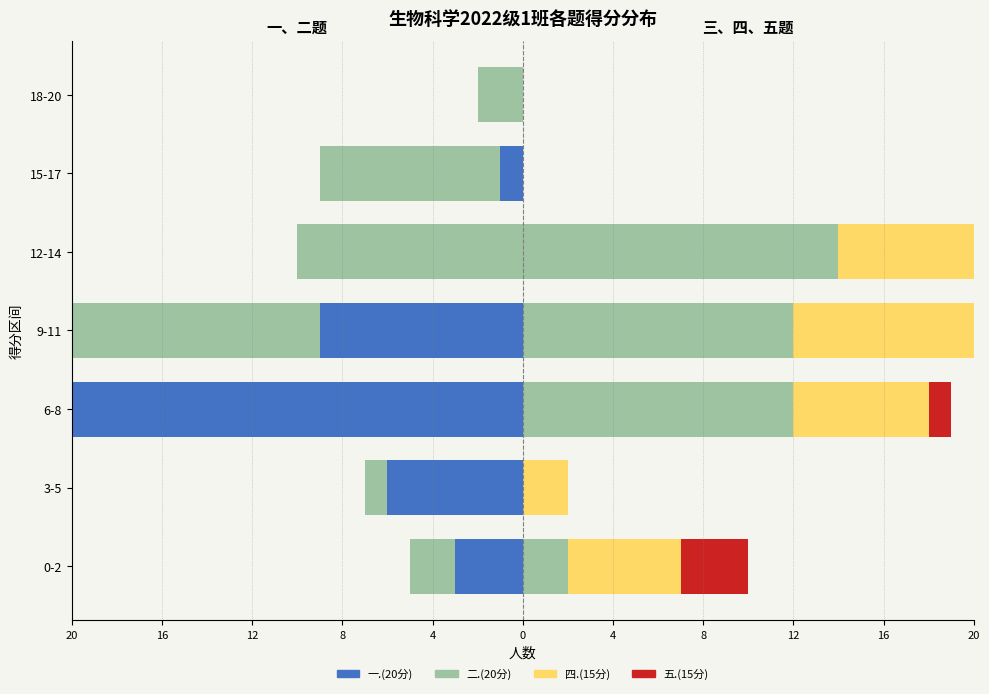

Between 9-11 and 6-8, which is larger?

9-11